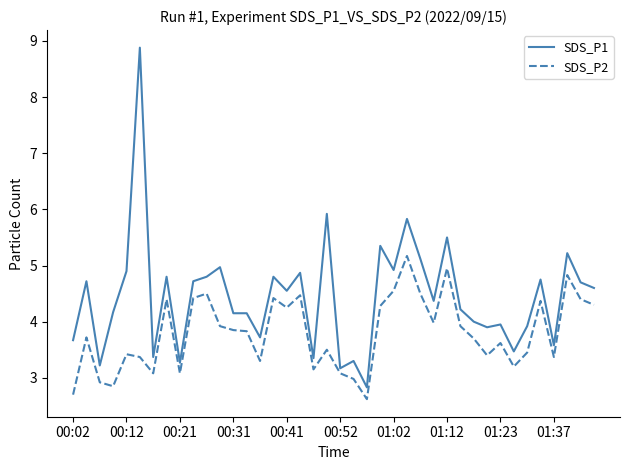

Rank the series by their average value, from highest to lowest.

SDS_P1, SDS_P2